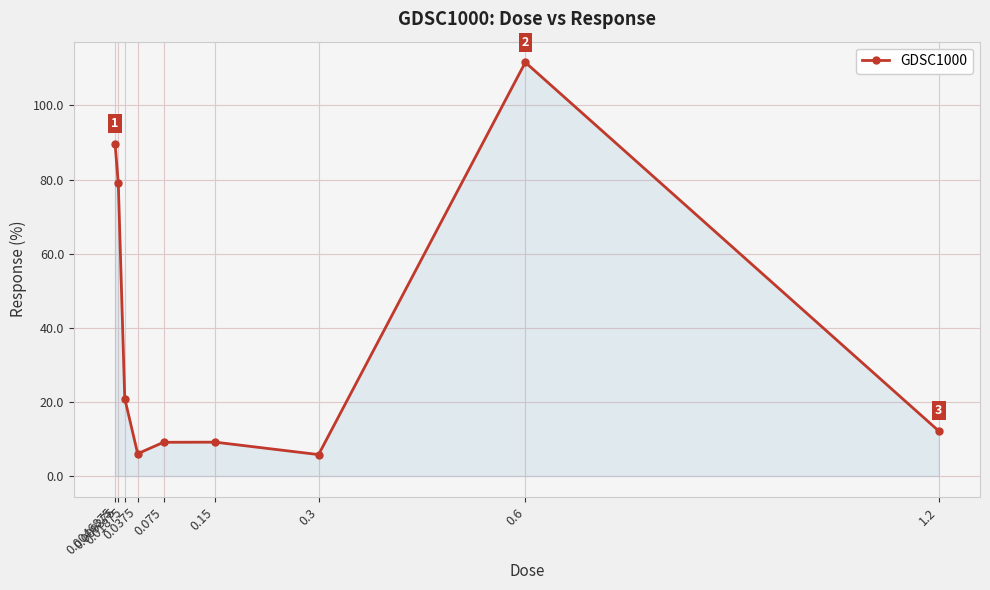

At which label is the value closest to 58?

0.009375